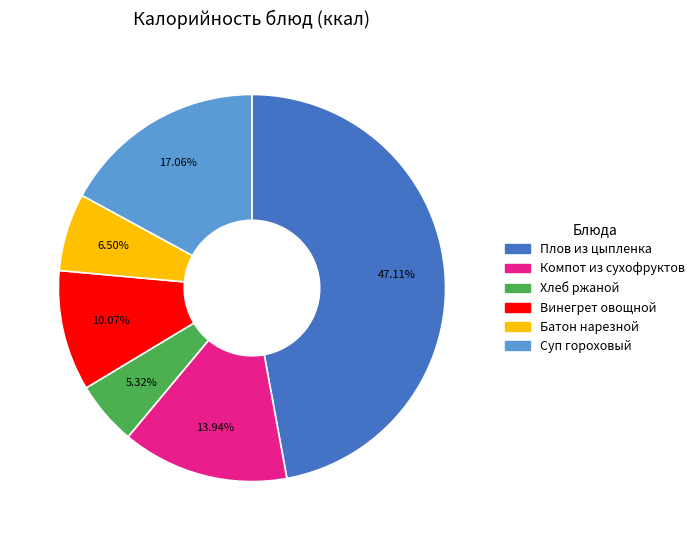

To the nearest percent, what percentage of the pie is Компот из сухофруктов?

14%